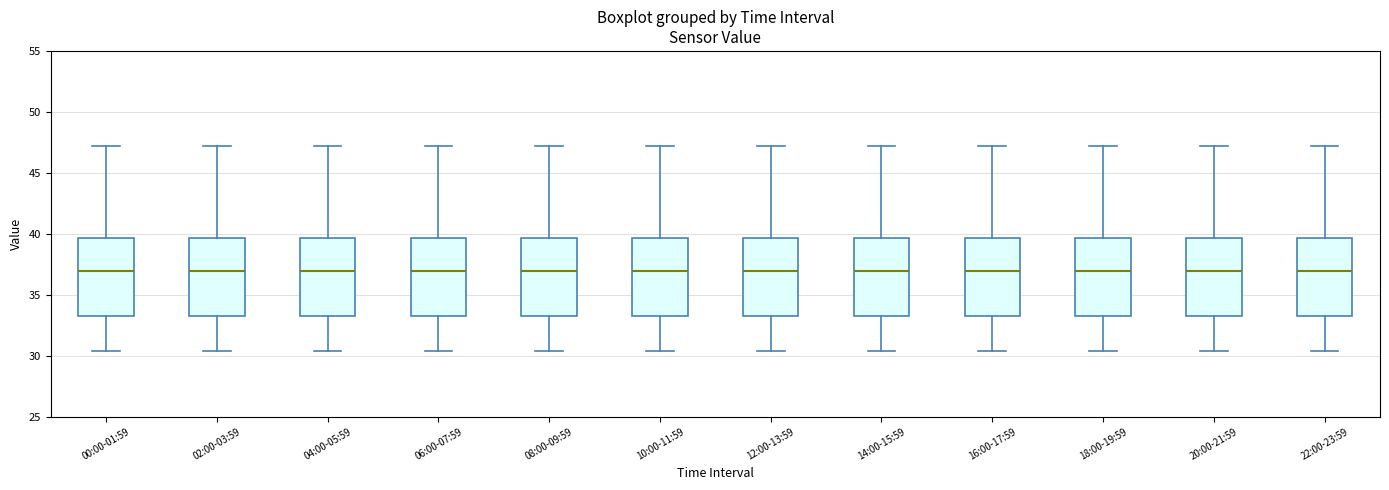

Reading left to right, read every box against the y-axis: the position of its median line, the range the box covers, and the ends of its whiskers. The values are not printed on the chart, so give them approximately, as read against the axis.

00:00-01:59: median 37.0, box 33.0 to 39.5, whiskers 30.5 to 47.0
02:00-03:59: median 37.0, box 33.0 to 39.5, whiskers 30.5 to 47.0
04:00-05:59: median 37.0, box 33.0 to 39.5, whiskers 30.5 to 47.0
06:00-07:59: median 37.0, box 33.0 to 39.5, whiskers 30.5 to 47.0
08:00-09:59: median 37.0, box 33.0 to 39.5, whiskers 30.5 to 47.0
10:00-11:59: median 37.0, box 33.0 to 39.5, whiskers 30.5 to 47.0
12:00-13:59: median 37.0, box 33.0 to 39.5, whiskers 30.5 to 47.0
14:00-15:59: median 37.0, box 33.0 to 39.5, whiskers 30.5 to 47.0
16:00-17:59: median 37.0, box 33.0 to 39.5, whiskers 30.5 to 47.0
18:00-19:59: median 37.0, box 33.0 to 39.5, whiskers 30.5 to 47.0
20:00-21:59: median 37.0, box 33.0 to 39.5, whiskers 30.5 to 47.0
22:00-23:59: median 37.0, box 33.0 to 39.5, whiskers 30.5 to 47.0